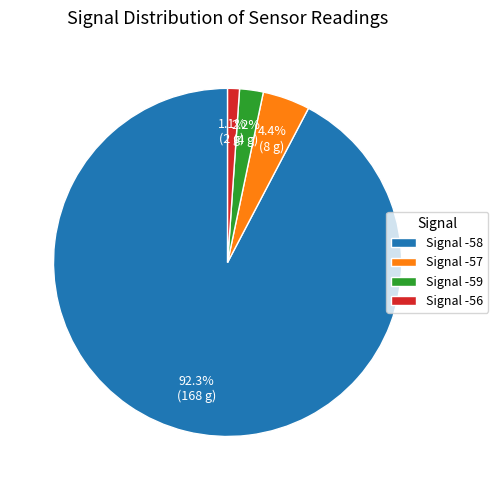

Is there a majority slice in this chart?

Yes